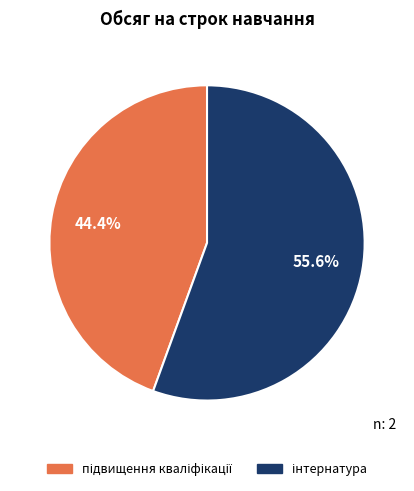

Does any single category account for the majority?

Yes